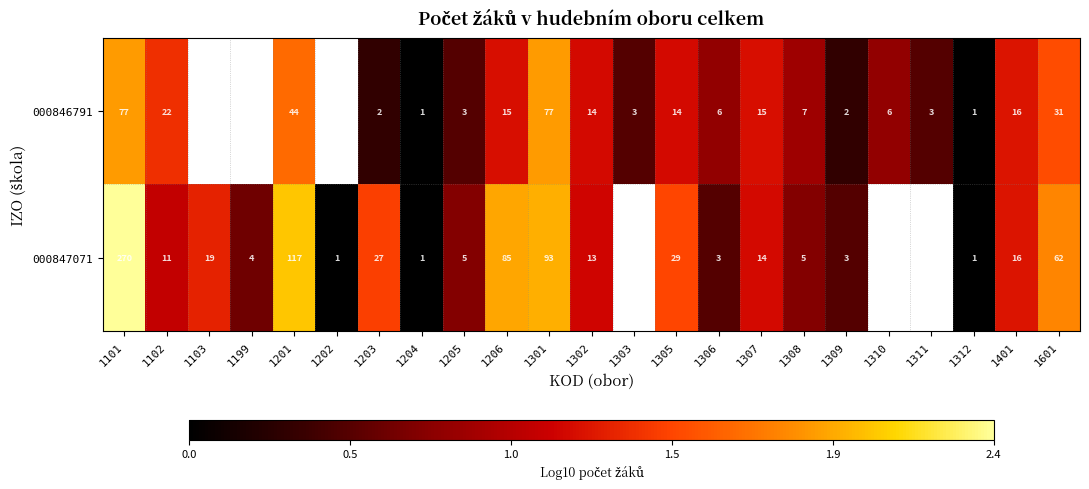

The 000846791 series shows 0.0 at 1312. True or false?

True